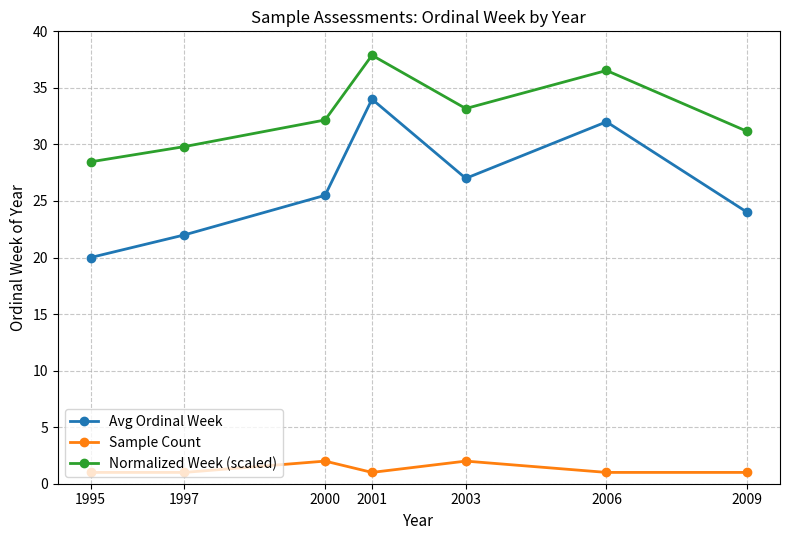

Which series changed the most between 1997 and 2009?

Avg Ordinal Week